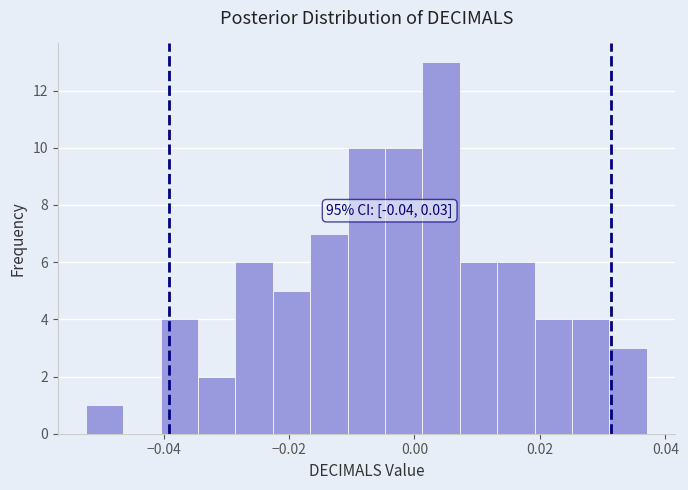

Read against the x-axis, roughly where is the centre of the tallest bar?

0.004